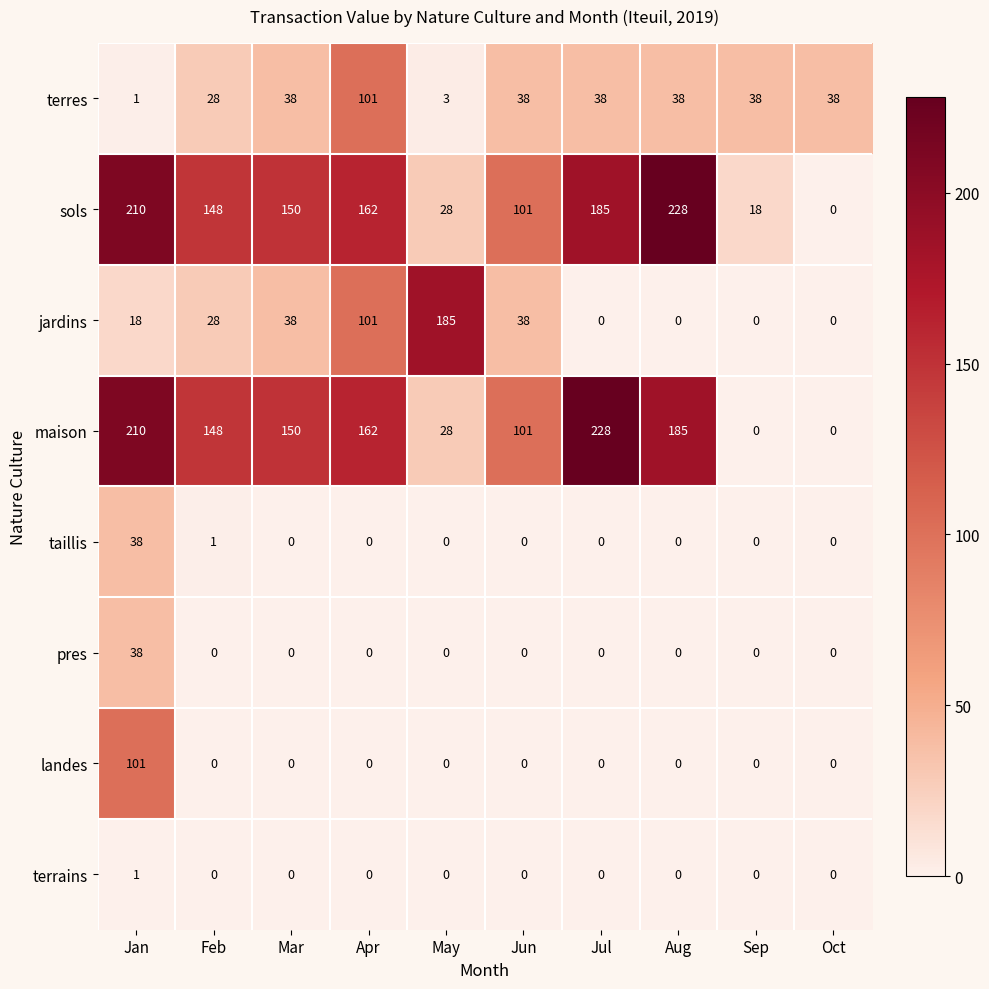

At how many categories does at least one series exceed 64?

8